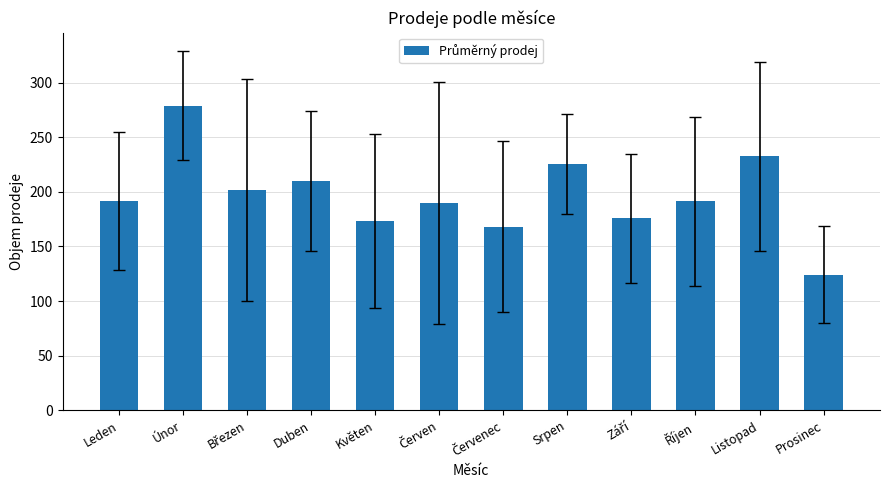

How many distinct data groups are displayed?

1